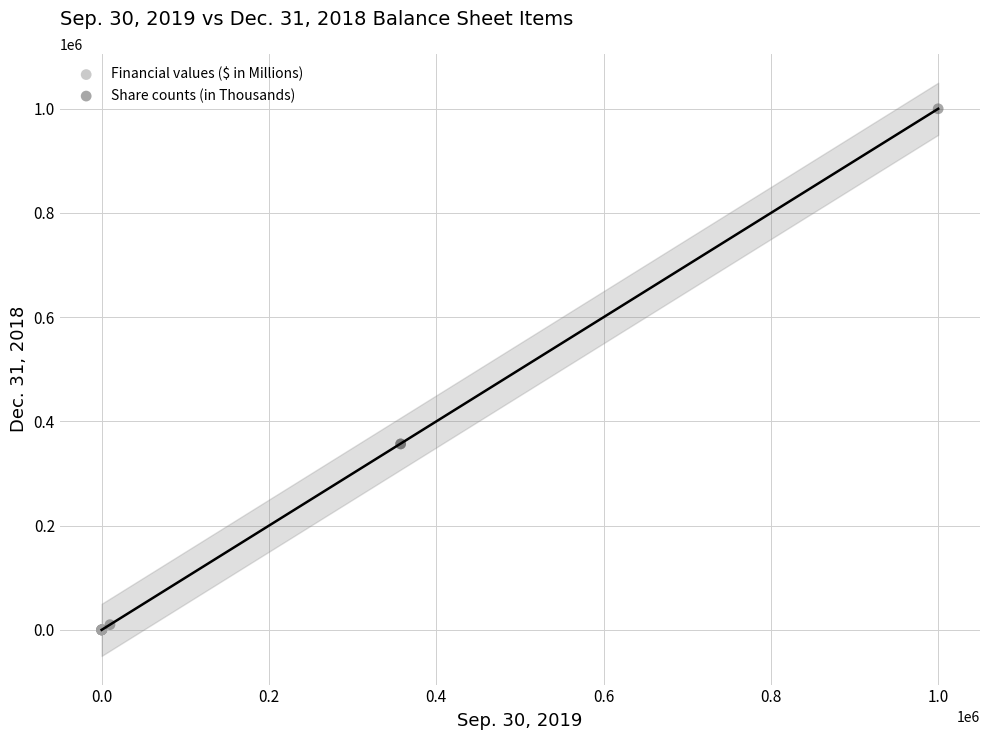

Which series reaches the minimum Y coordinate?

Financial values ($ in Millions)